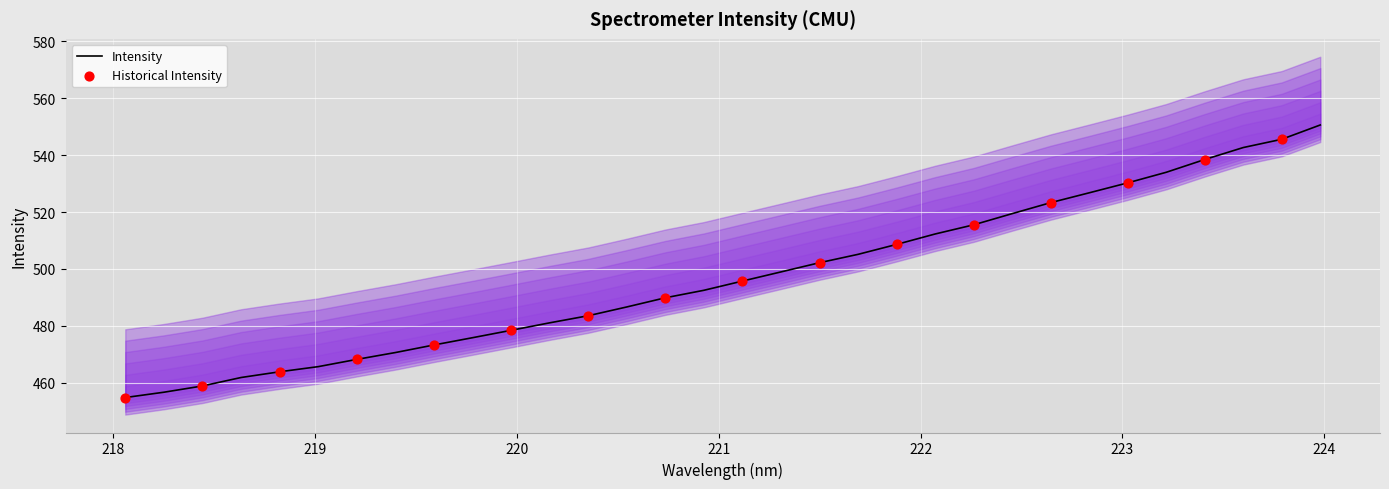

What is the change in value from 220.1623 to 222.4538?

+38.4